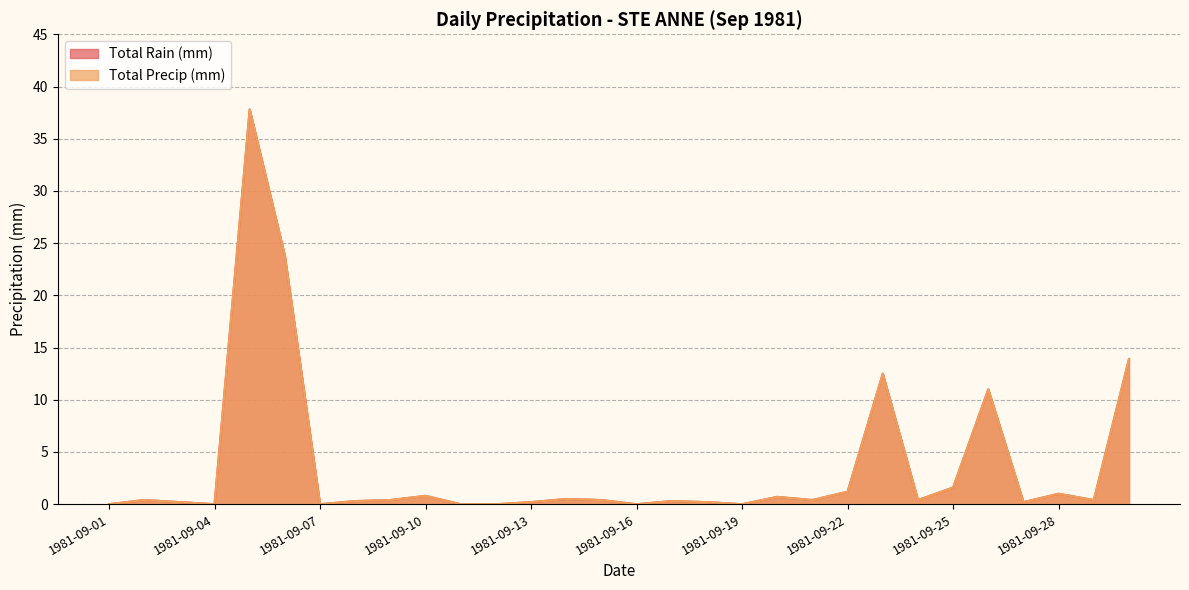

Which category has the highest value in the Total Rain (mm) series?

1981-09-05